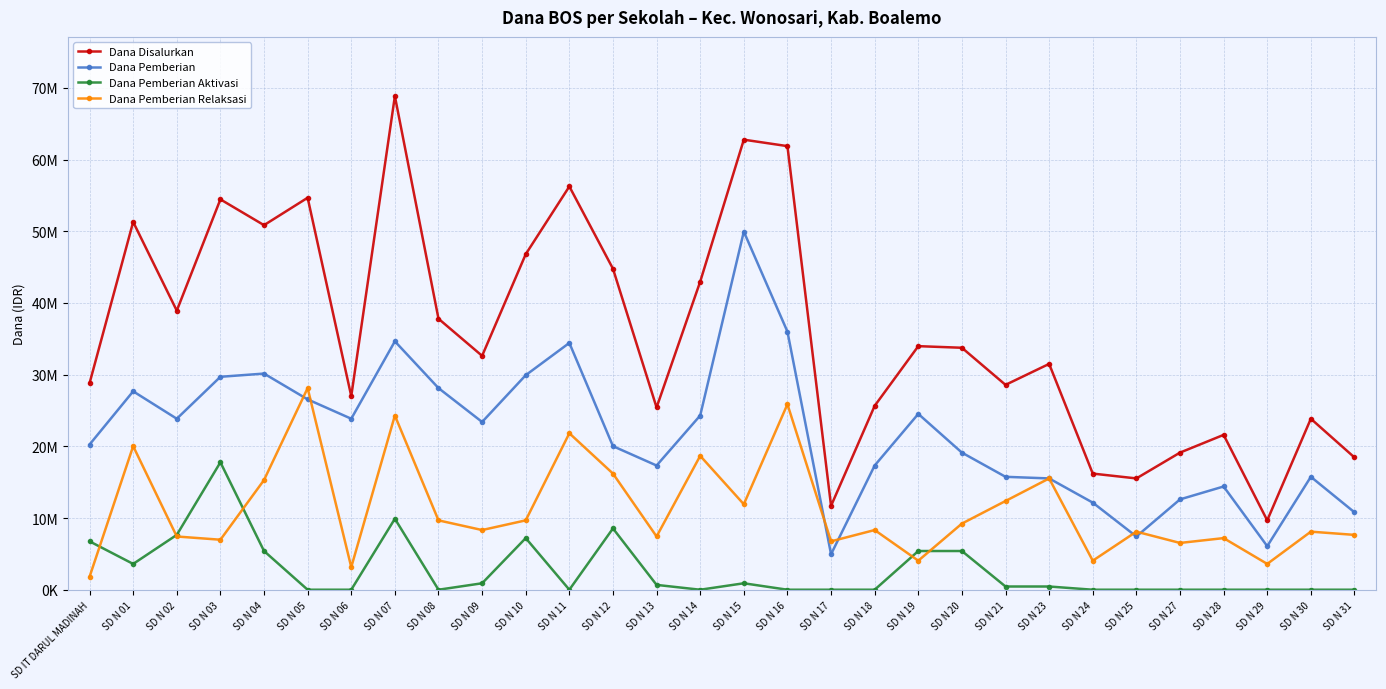

True or false: Dana Pemberian and Dana Pemberian Aktivasi cross at least once.

False